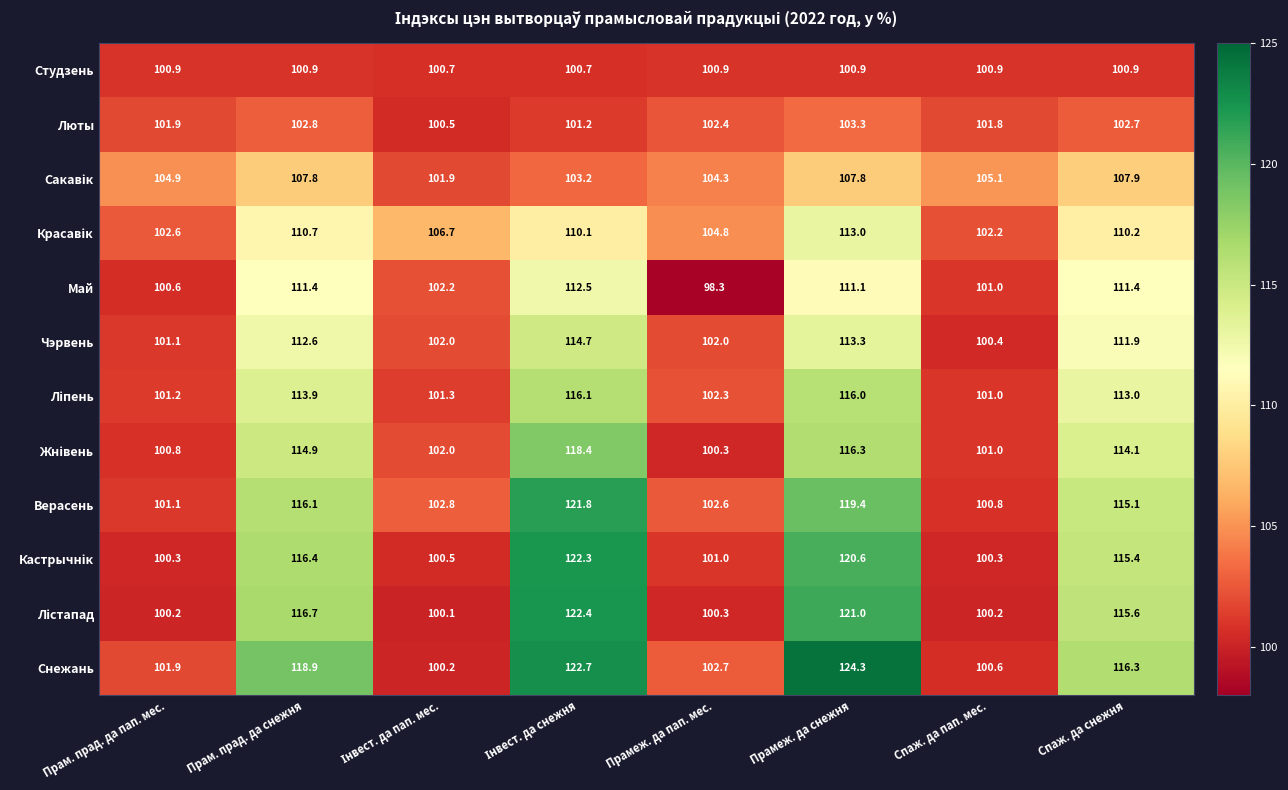

The value of Чэрвень at Спаж. да снежня is 111.9. True or false?

True